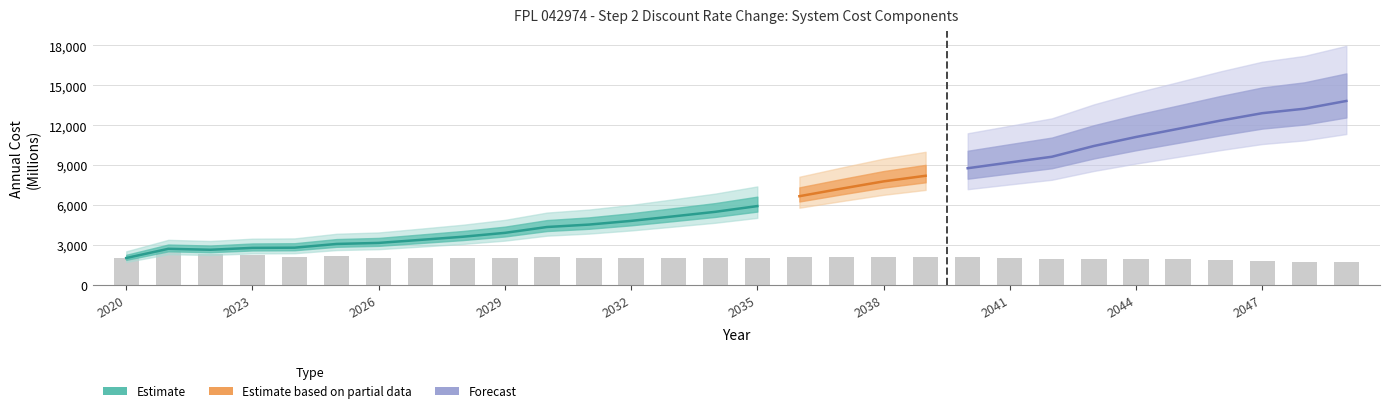

What is the highest value of the Annual Cost series?

13821.9